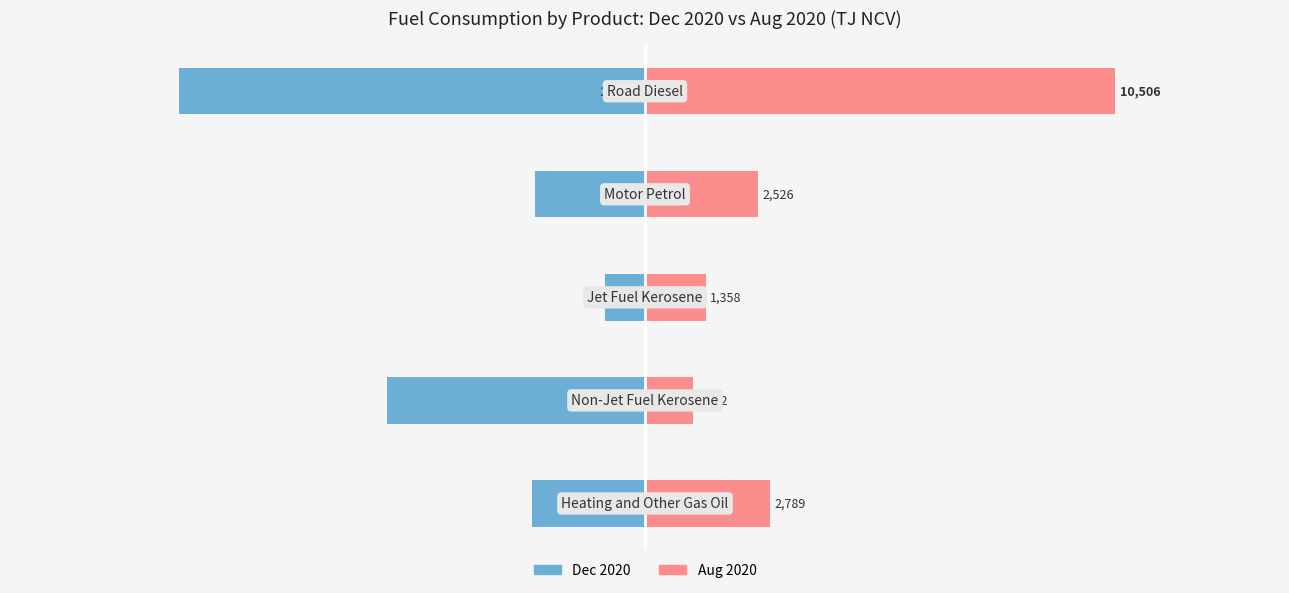

Reading left to right, list all the values displayed in this chart.

Dec 2020: -2517	-5772	-904	-2455	-10402
Aug 2020: 2789	1062	1358	2526	10506